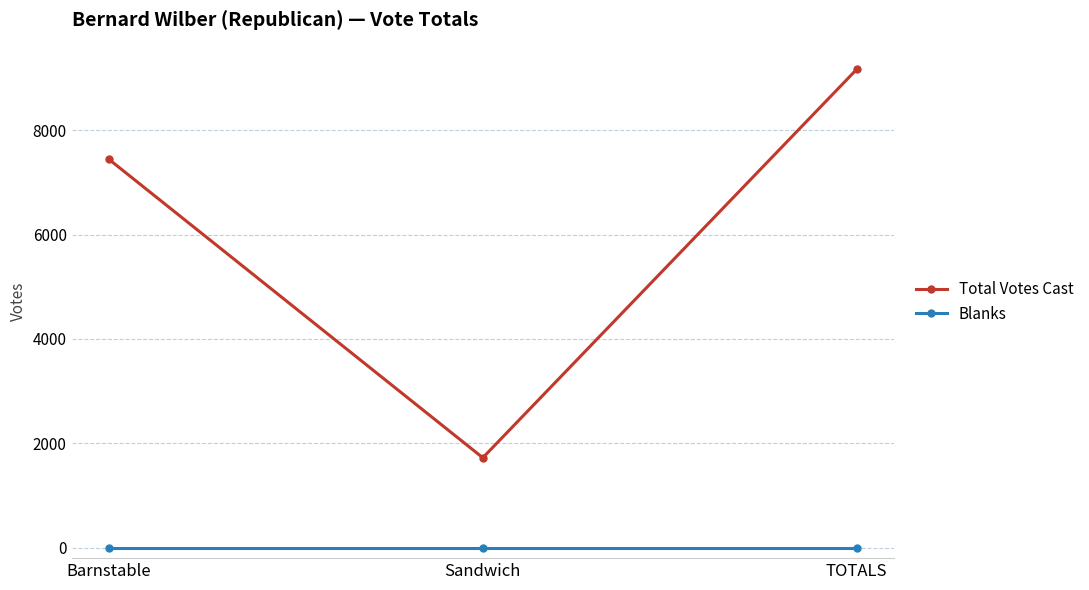

At how many categories does at least one series exceed 6910?

2